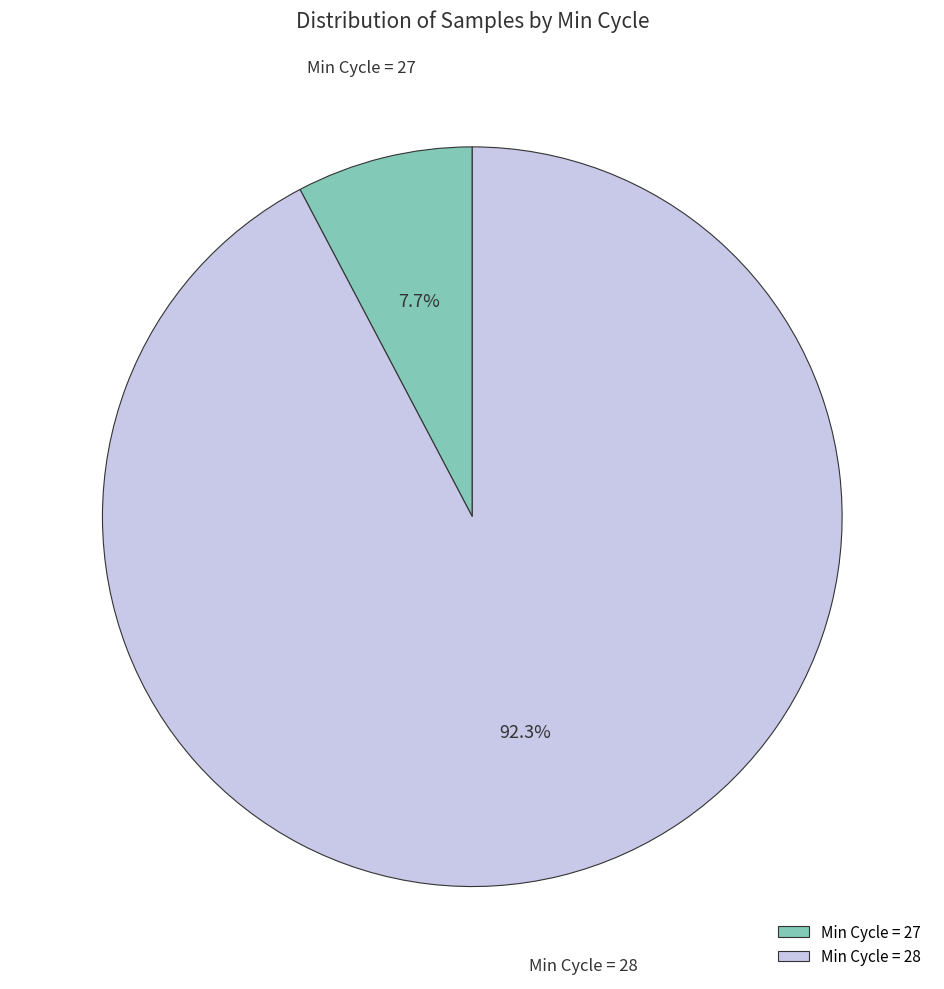

To the nearest percent, what is the average slice percentage?

50%